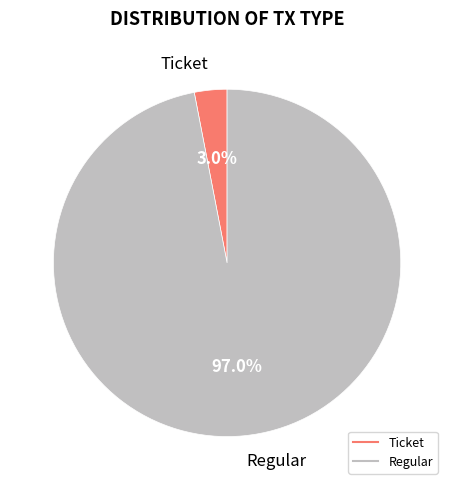

What is the largest slice in the pie chart?

Regular